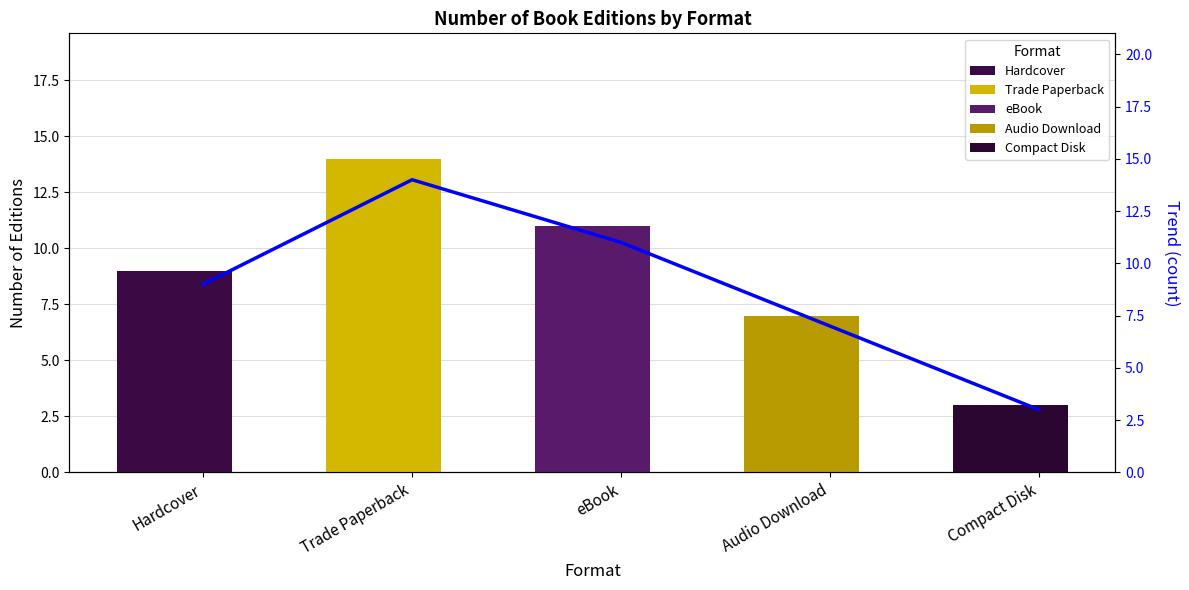

Count the number of data series in this chart.

2